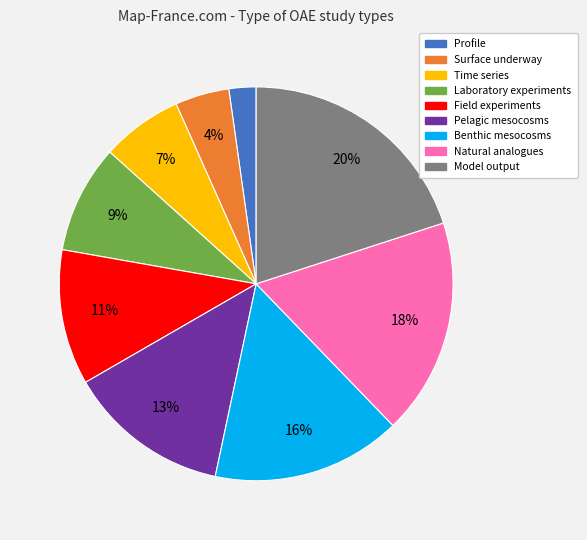

To the nearest percent, what is the combined percentage of Natural analogues and Surface underway?

22%